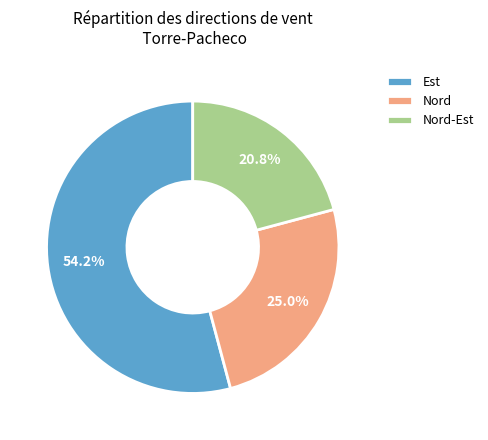

Between Est and Nord, which is larger?

Est